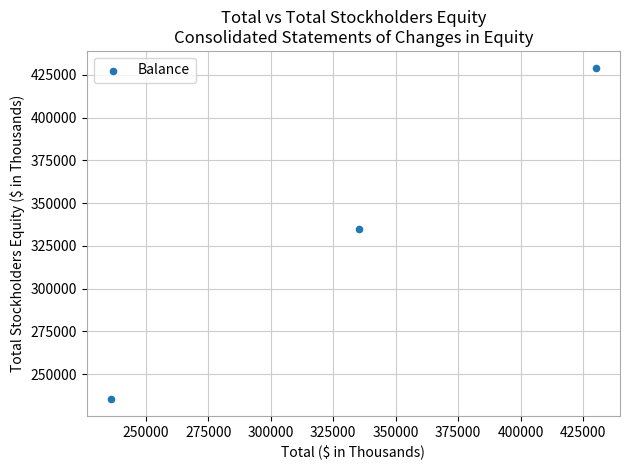

What Y value in the scatter plot is closest to 332274?

334674